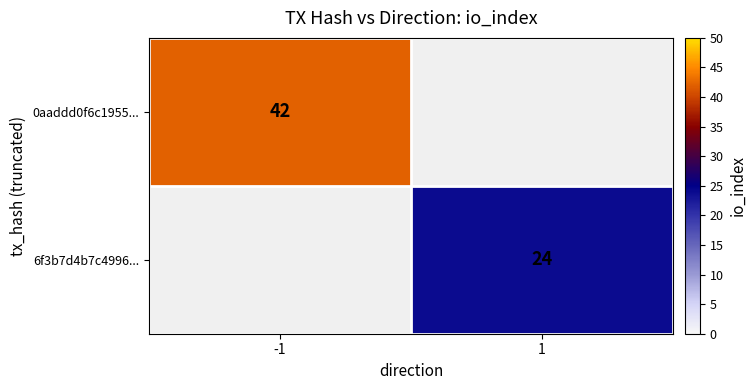

The value of 0aaddd0f6c1955... at -1 is 42. True or false?

True